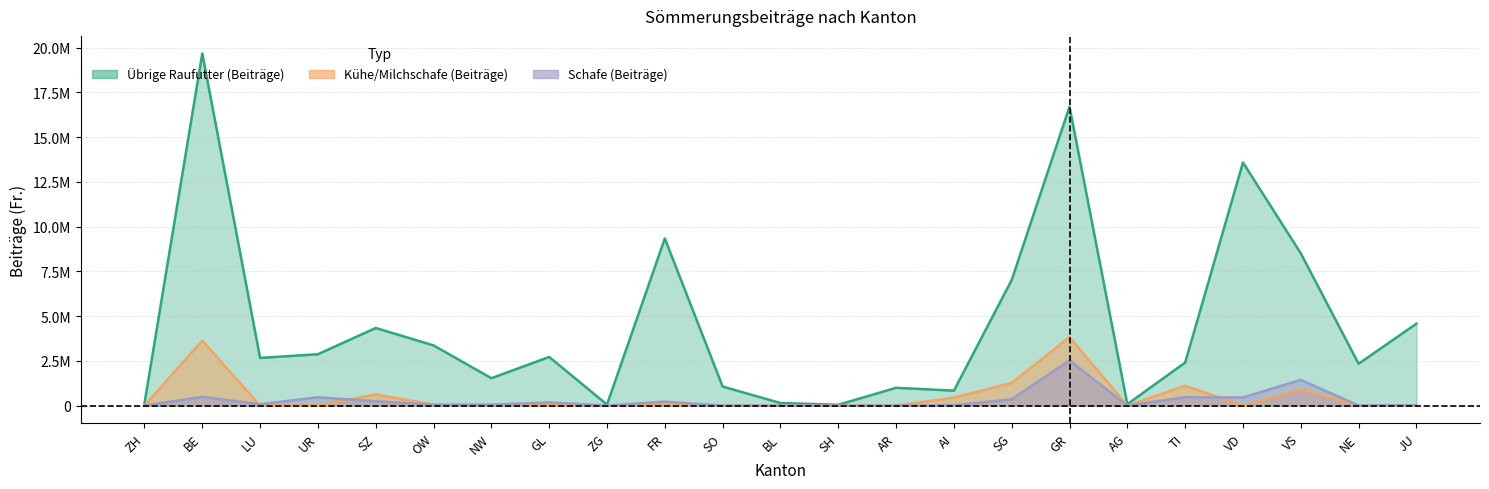

Is it true that Schafe Beitraege equals 227990.0 at VD?

False